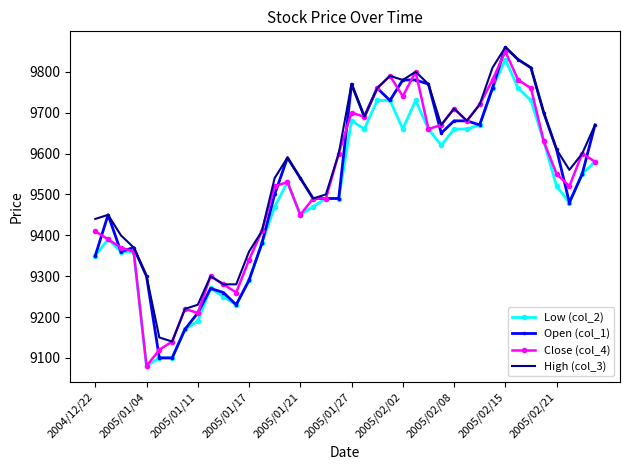

What is the maximum value shown in the chart?

9860